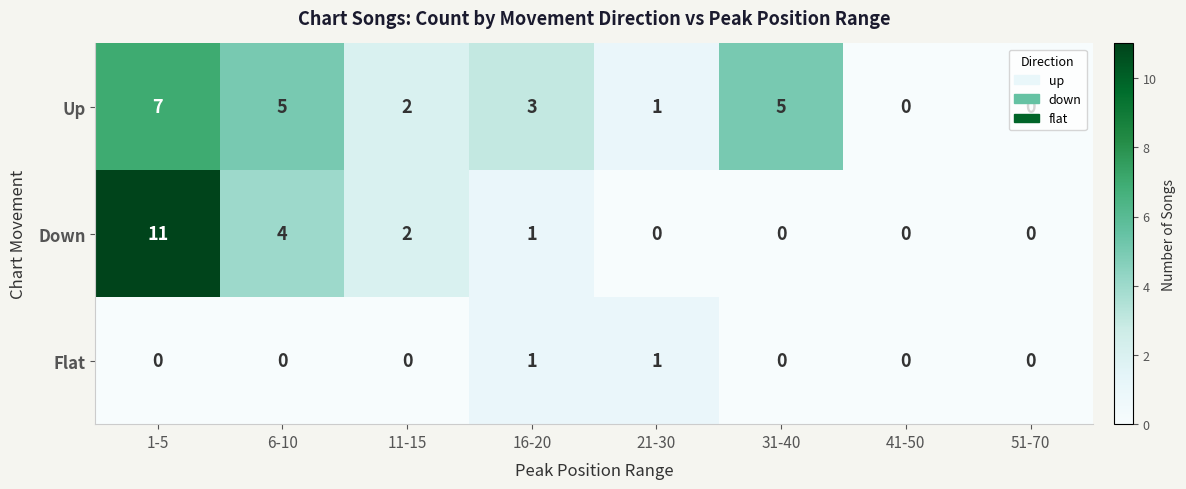

How many distinct data groups are displayed?

3